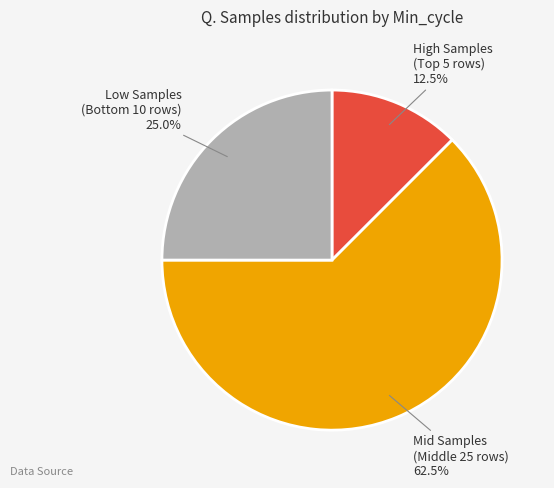

Does any single category account for the majority?

Yes